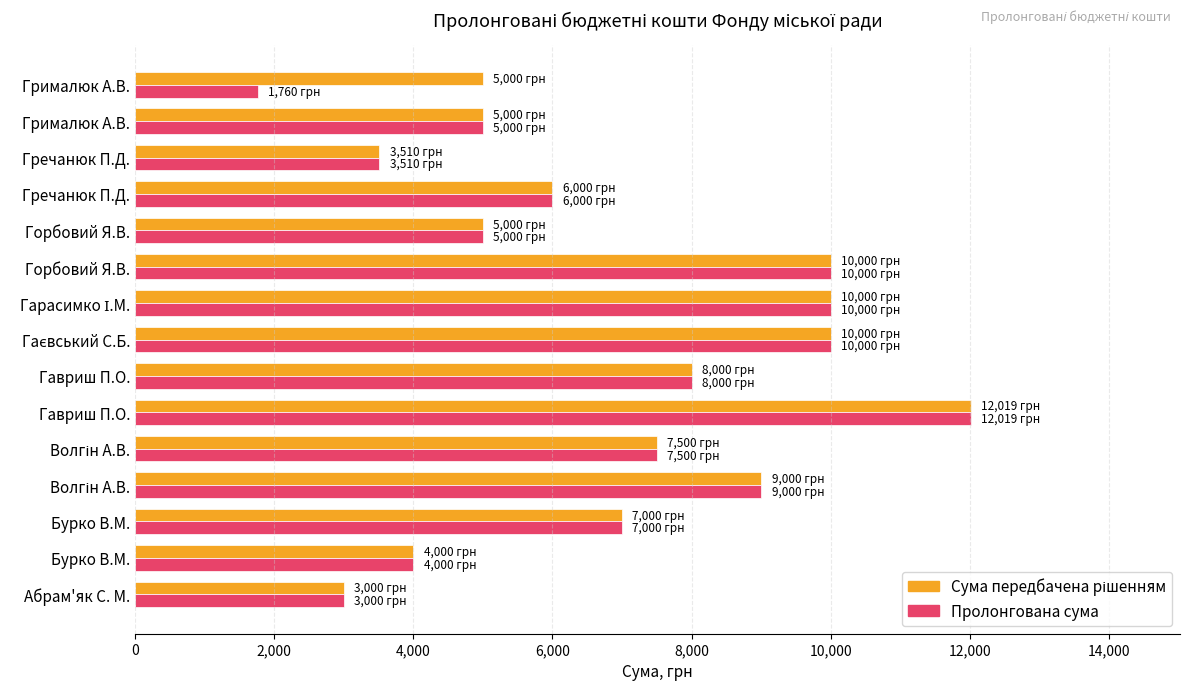

How many values in the Пролонгована сума series are below 7000?

7